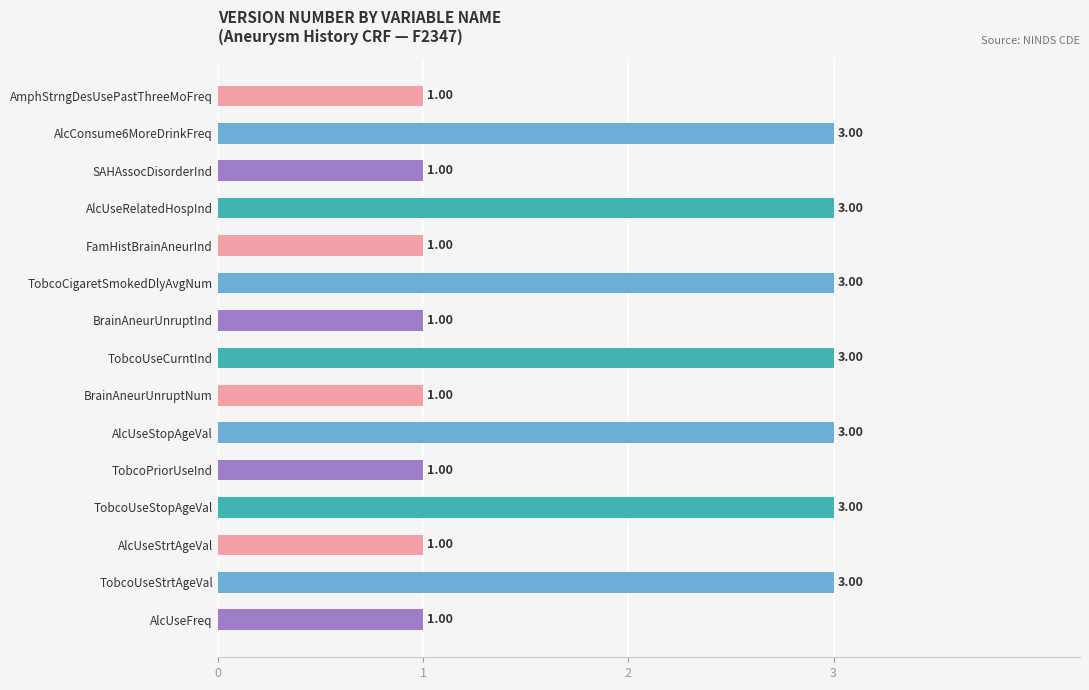

What is the sum of all values?

29